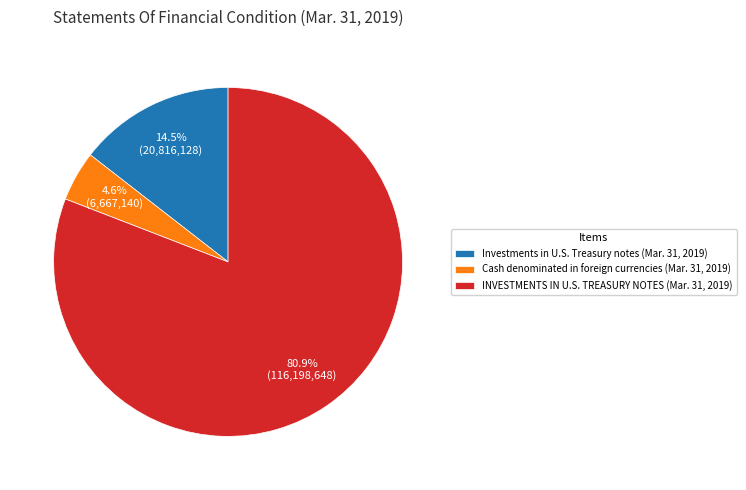

Which has a higher value, Investments in U.S. Treasury notes (Mar. 31, 2019) or Cash denominated in foreign currencies (Mar. 31, 2019)?

Investments in U.S. Treasury notes (Mar. 31, 2019)